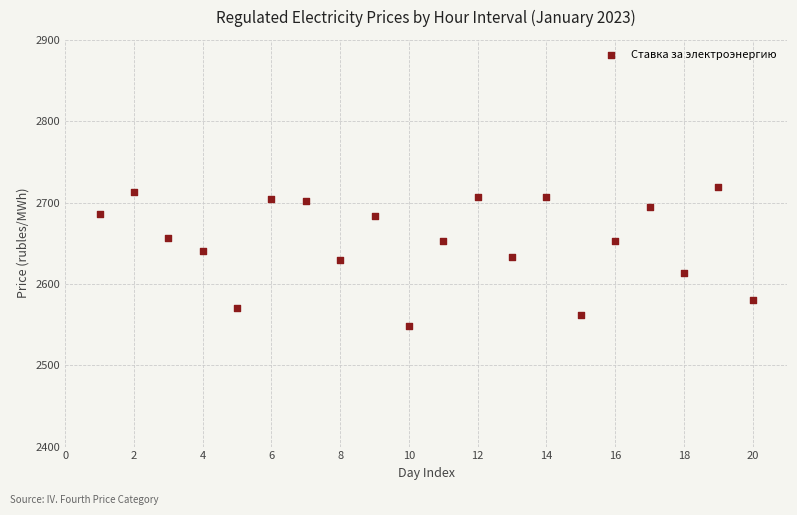

What is the range of X values (max minus min)?

19.0